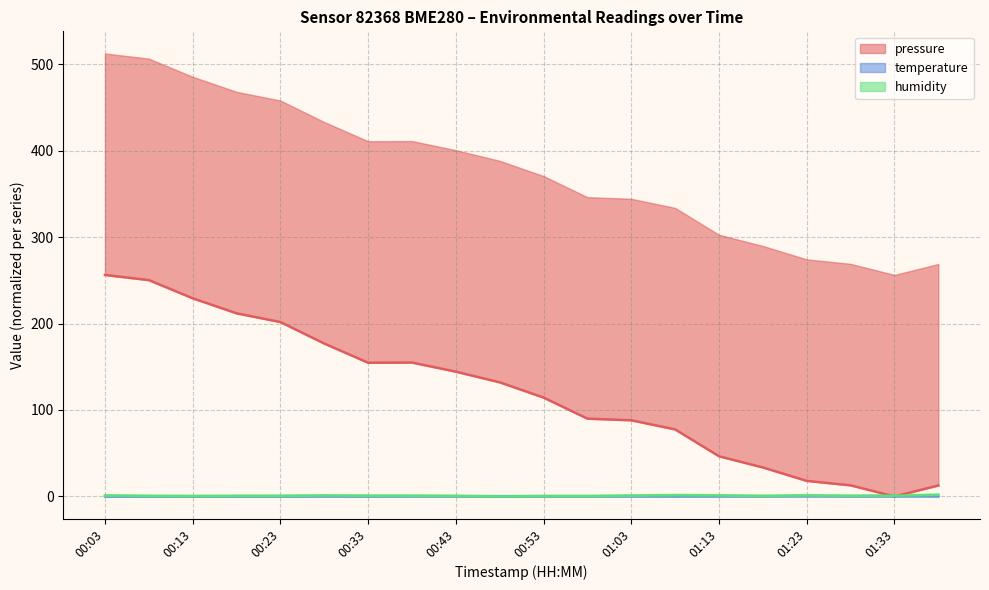

Which series has the largest total across all categories?

pressure